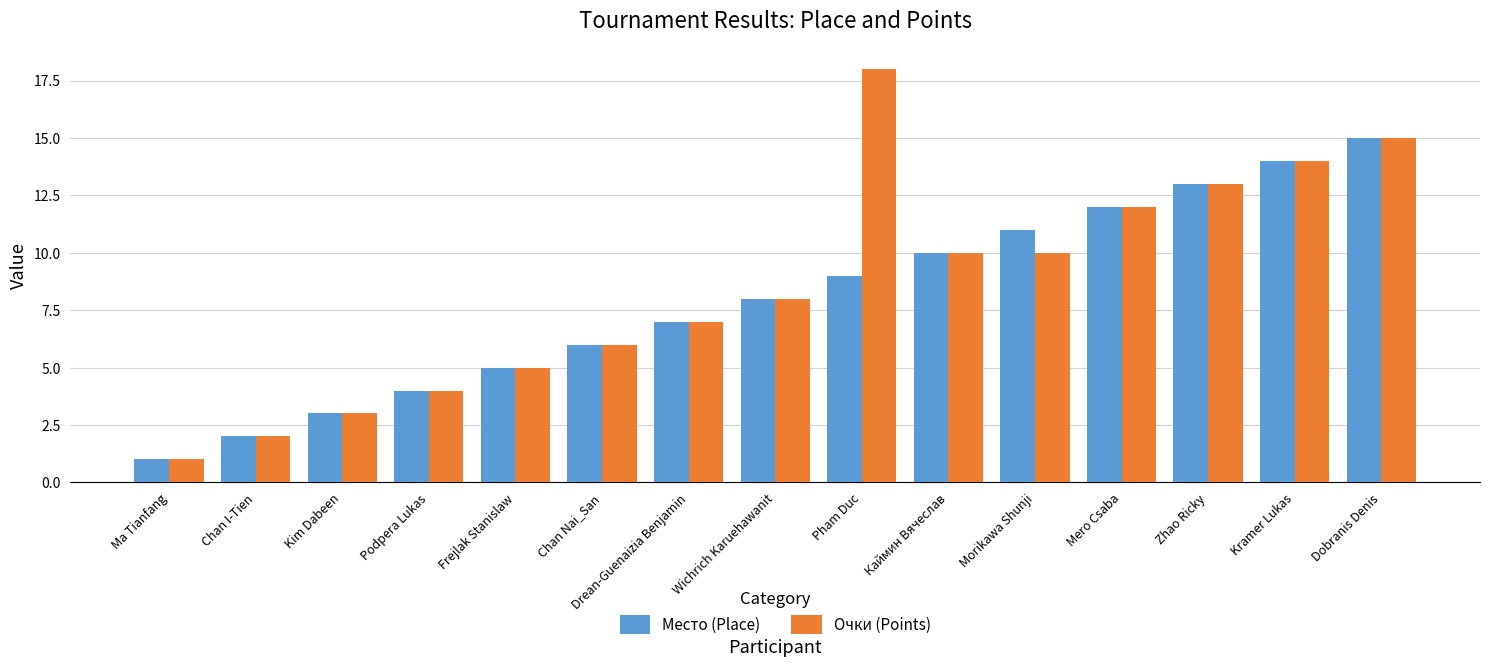

What is the total value across all series at Dobranis Denis?

30